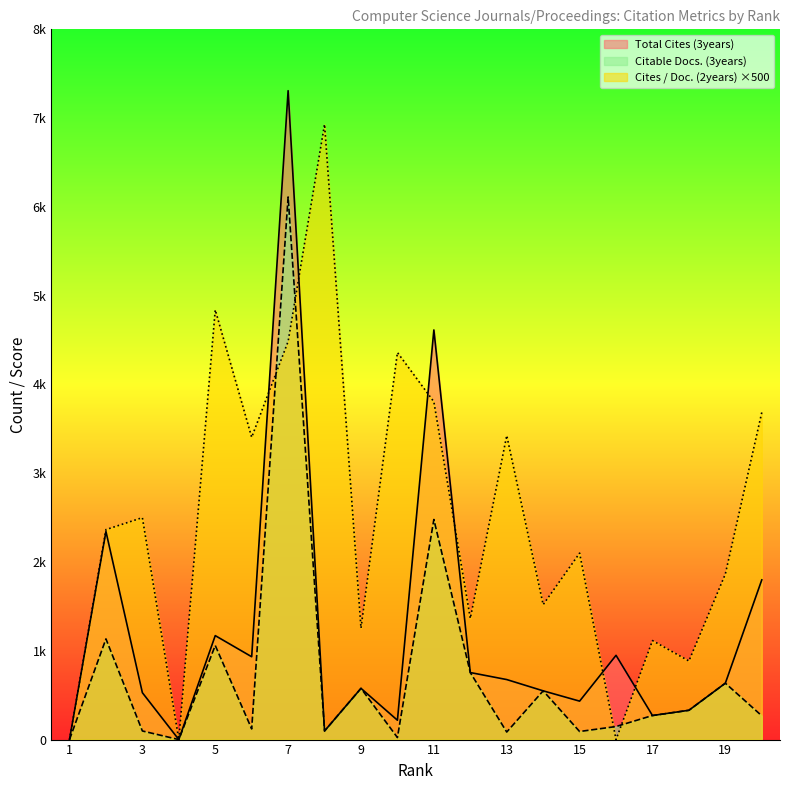

What are all the series names shown in the legend?

Total Cites (3years), Citable Docs. (3years), Cites / Doc. (2years) ×500